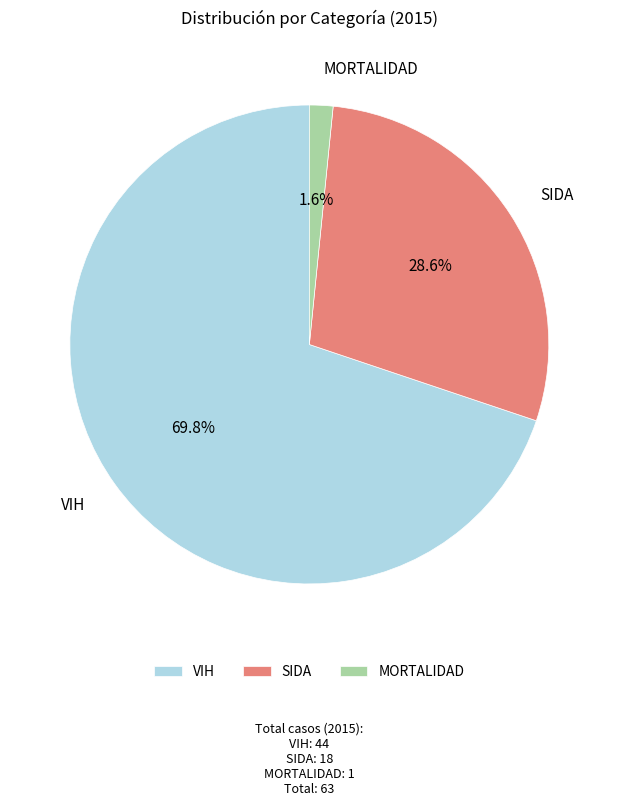

What is the largest slice in the pie chart?

VIH